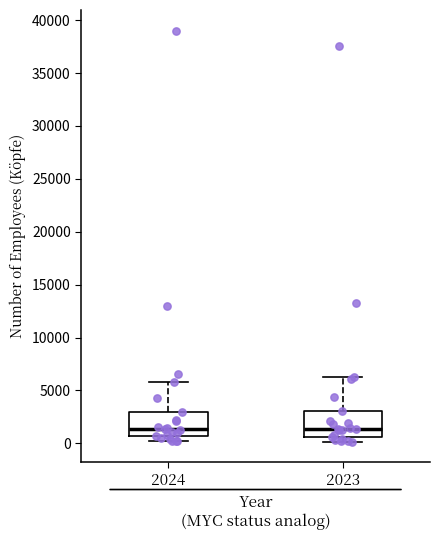

Reading left to right, transcribe this box plot: for each box, give where its median line is, the range the box spans, and where its two whiskers end, as read against the y-axis. The values are not printed on the chart, so give them approximately, as read against the axis.

2024: median 1500, box 500 to 3000, whiskers 0 to 6000
2023: median 1500, box 500 to 3000, whiskers 0 to 6000